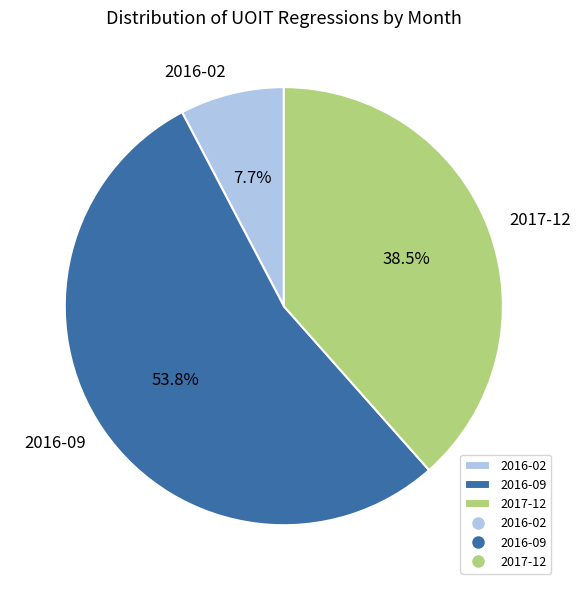

To the nearest percent, what is the average slice percentage?

33%